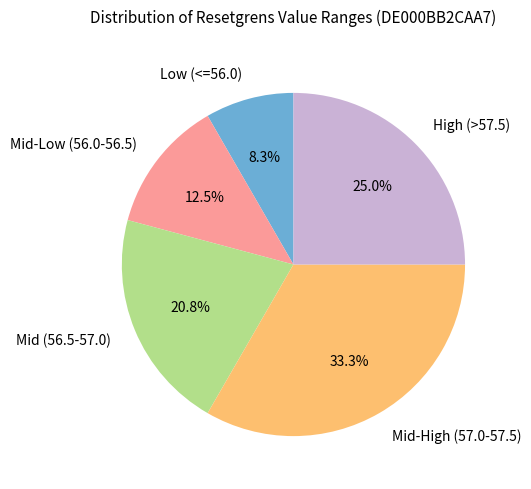

Is the sum of High (>57.5) and Mid-High (57.0-57.5) greater than half?

Yes